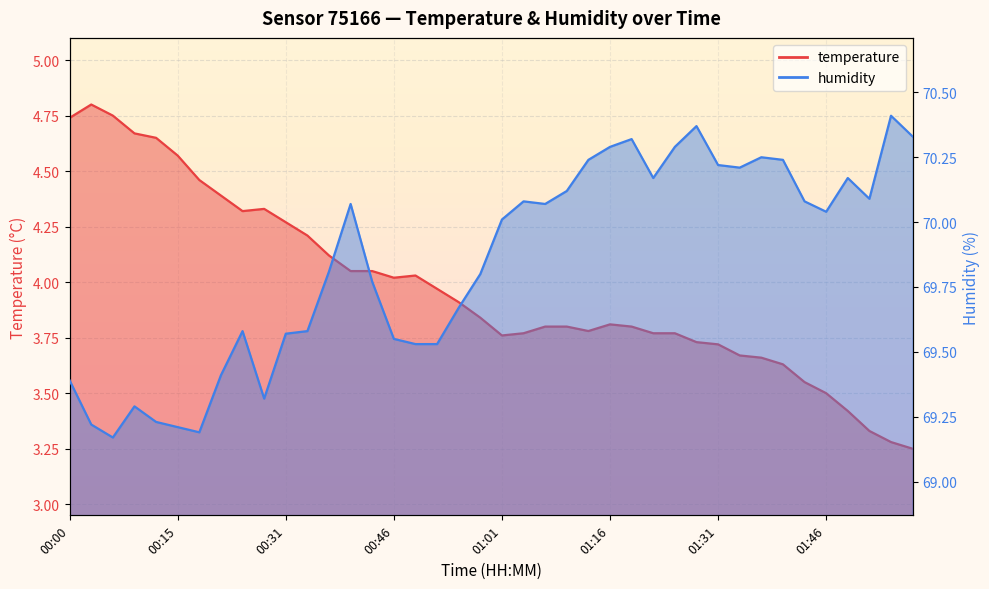

What is the value of the humidity point at the 9th from the left?

69.6